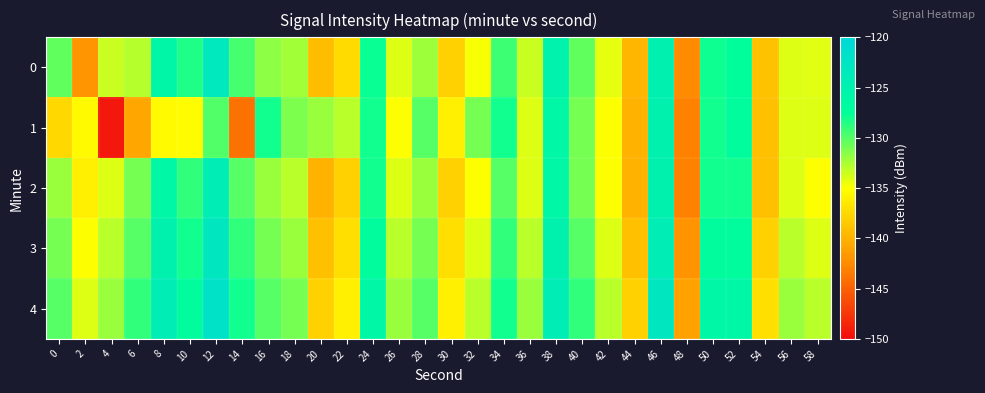

At which category is the sum across all series the highest?

46